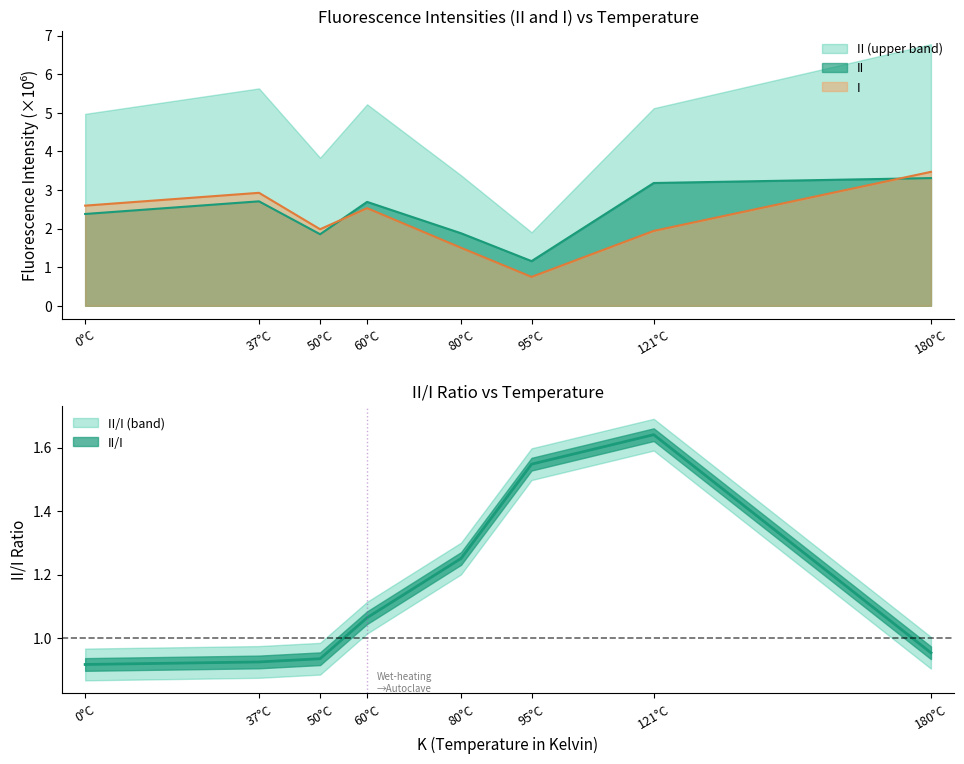

How many times do II/I and II cross each other?

2